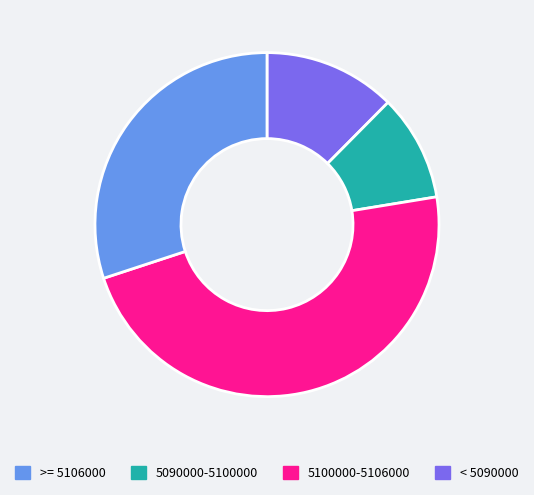

Is there a majority slice in this chart?

No